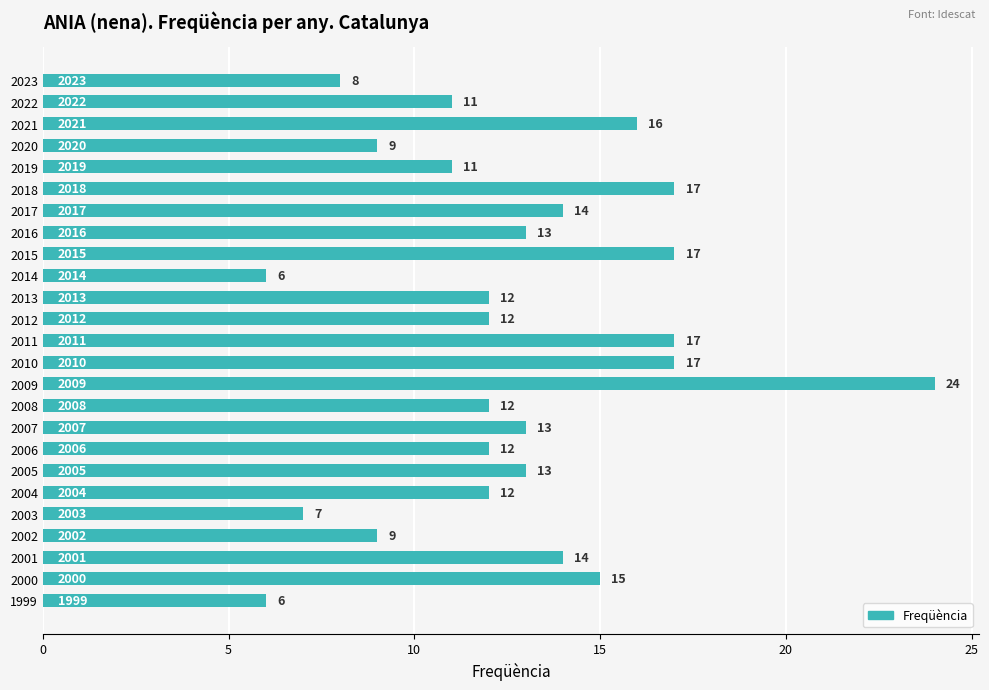

Reading top to bottom, transcribe all the data shown in this chart.

2023=8	2022=11	2021=16	2020=9	2019=11	2018=17	2017=14	2016=13	2015=17	2014=6	2013=12	2012=12	2011=17	2010=17	2009=24	2008=12	2007=13	2006=12	2005=13	2004=12	2003=7	2002=9	2001=14	2000=15	1999=6